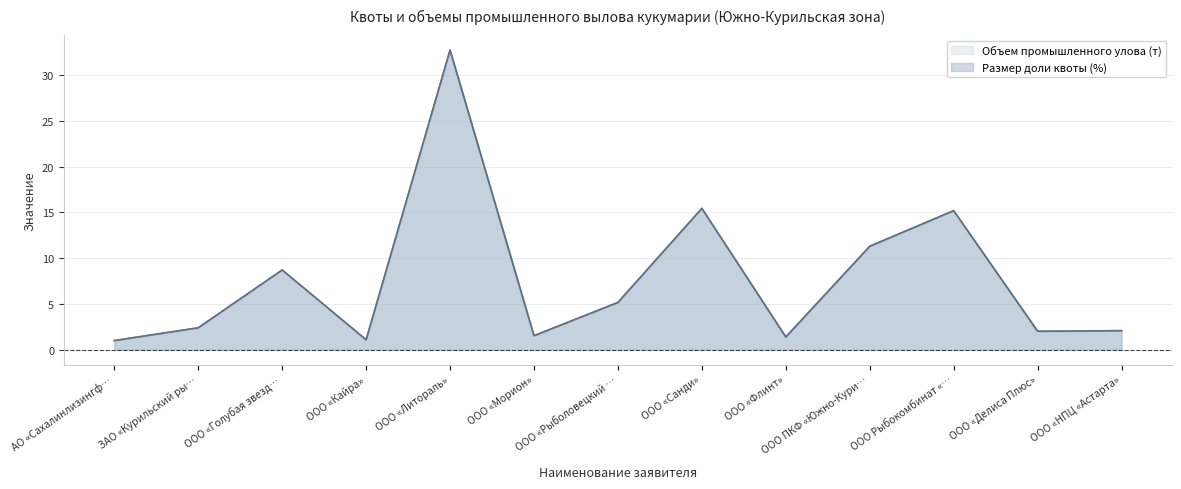

What is the difference between the Размер доли квоты (%) values at ООО ПКФ «Южно-Кури… and ООО «Кайра»?

10.2